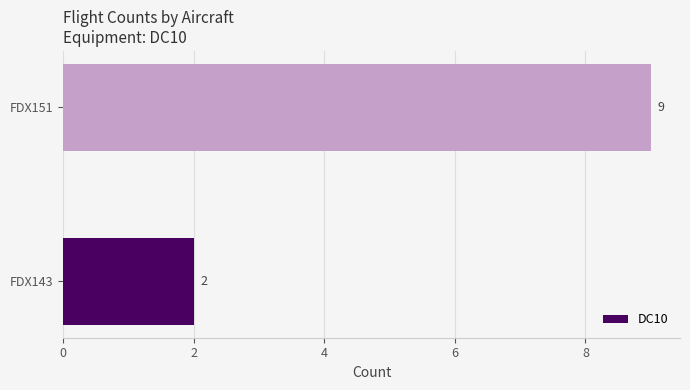

What is the ratio of the value at FDX151 to the value at FDX143?

4.5